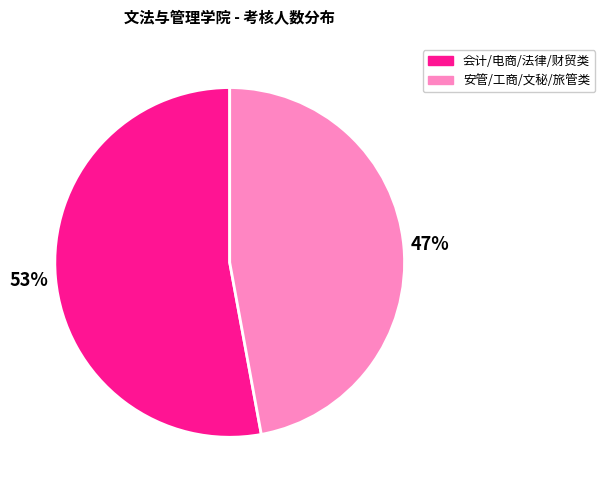

What is the smallest slice in the pie chart?

安管/工商/文秘/旅管类